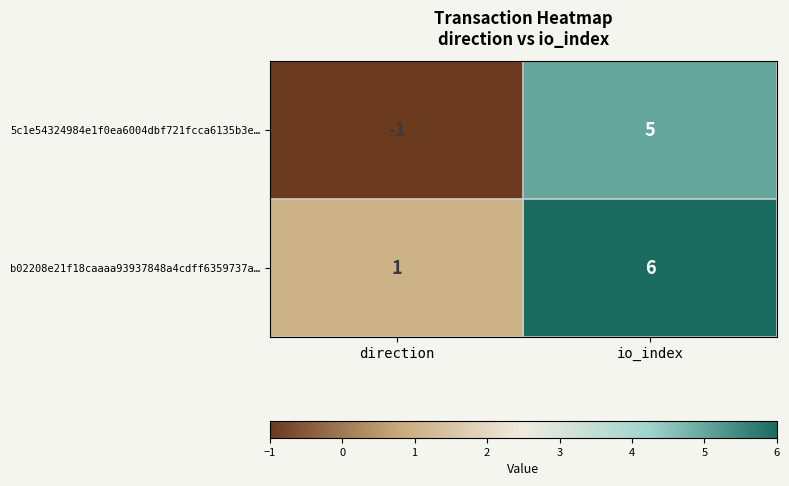

Rank the series by their average value, from highest to lowest.

b02208e21f18caaaa93937848a4cdff6359737a…, 5c1e54324984e1f0ea6004dbf721fcca6135b3e…